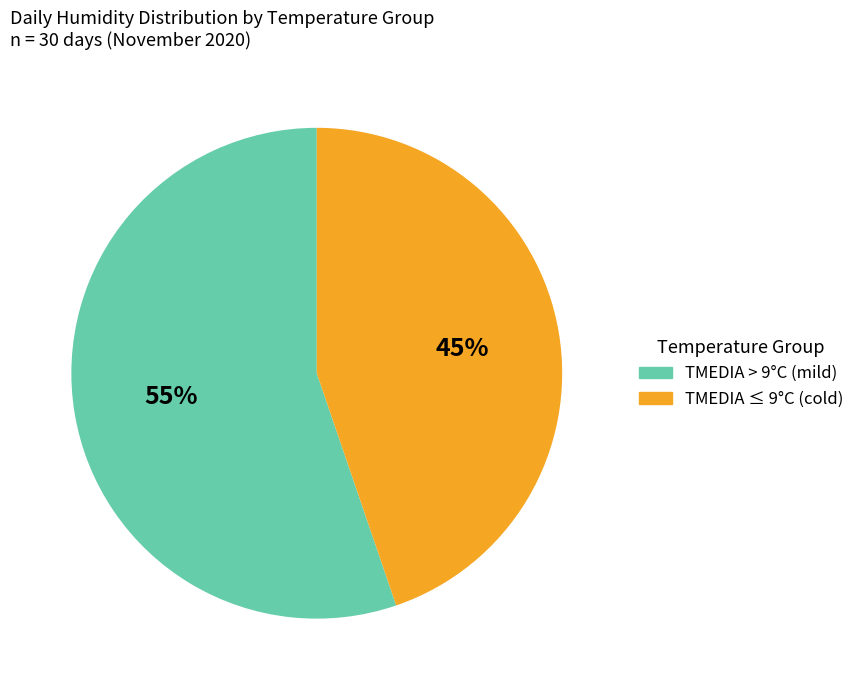

Combined, do TMEDIA ≤ 9°C (cold) and TMEDIA > 9°C (mild) account for over 50%?

Yes